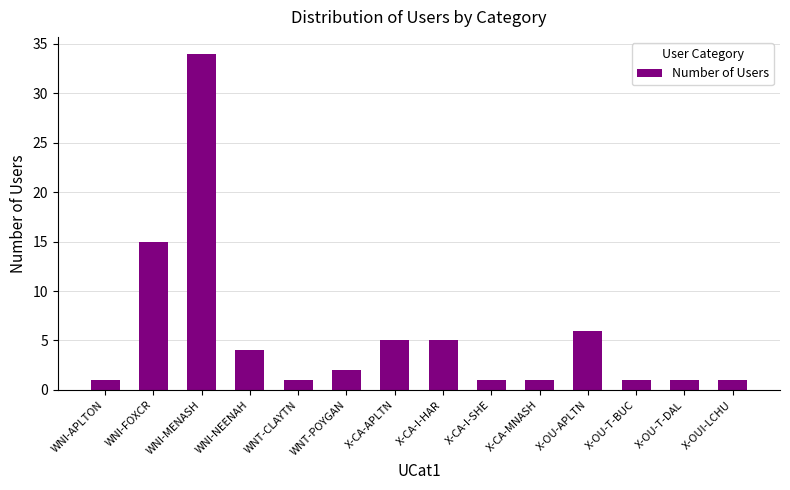

What is the maximum value shown in the chart?

34